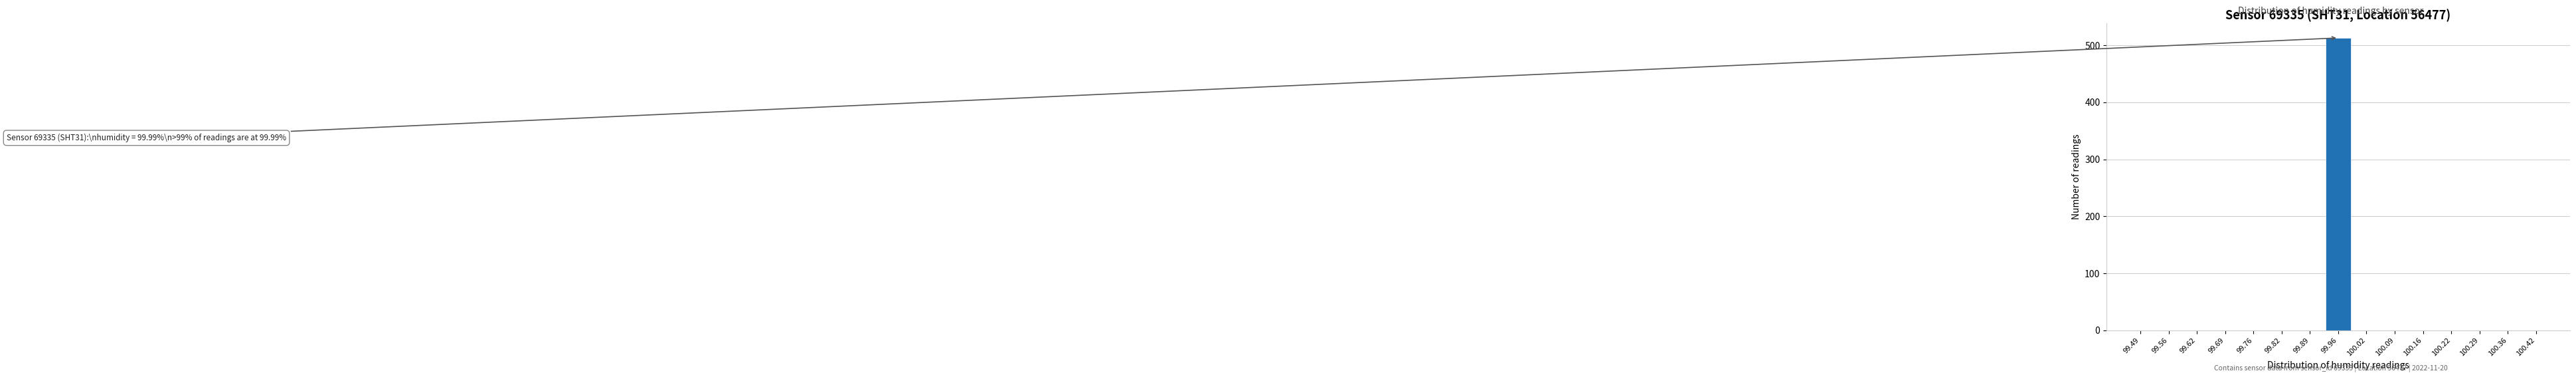

Reading left to right, extract all data points from this chart.

99.49=0	99.56=0	99.62=0	99.69=0	99.76=0	99.82=0	99.89=0	99.96=513	100.02=0	100.09=0	100.16=0	100.22=0	100.29=0	100.36=0	100.42=0